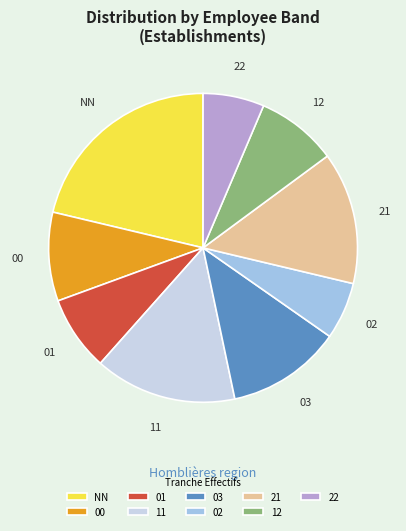

The 02 slice represents 6% of the pie. True or false?

True